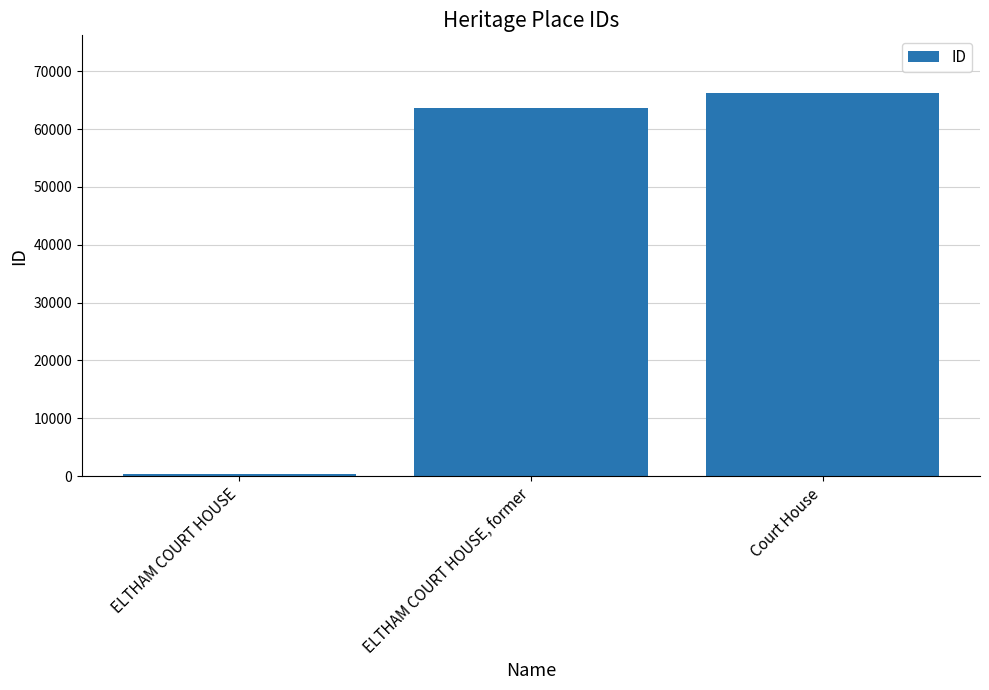

What is the change in value from ELTHAM COURT HOUSE to Court House?

+65861